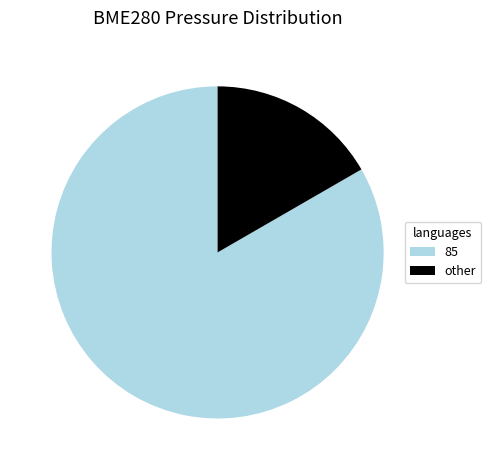

Which category has the biggest portion of the pie?

85